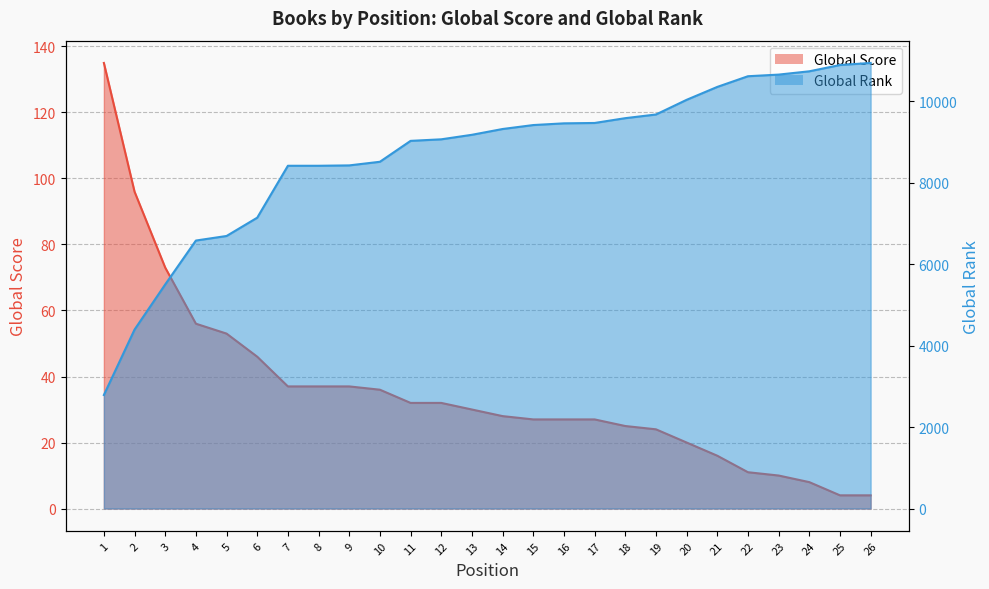

At which label does Global Score reach its minimum?

25